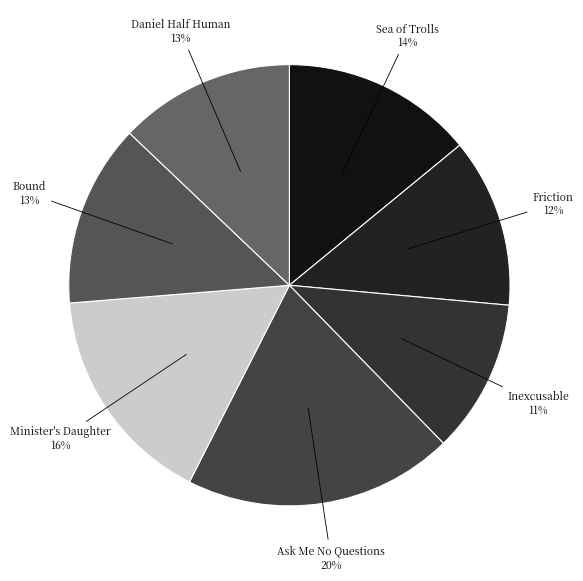

To the nearest percent, what is the difference between the largest and smallest slice percentages?

9%